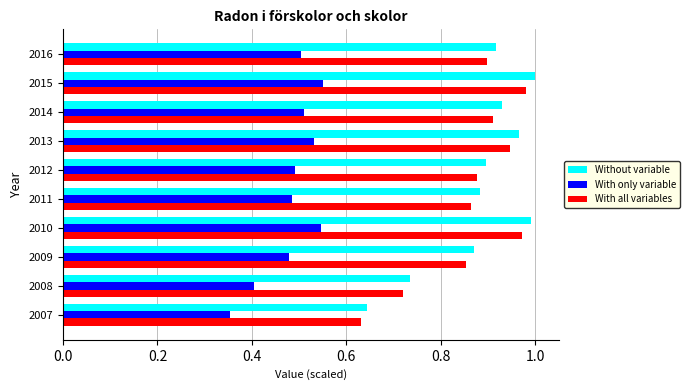

Between 2010 and 2011, which series saw the biggest shift?

Without variable